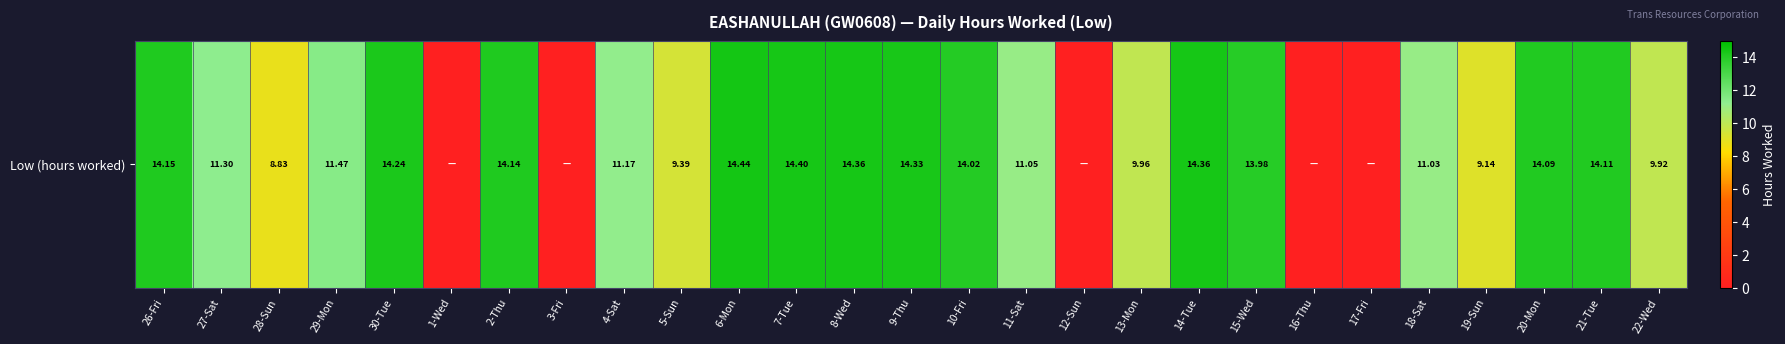

Rank the categories by value from lowest to highest.

1-Wed, 3-Fri, 12-Sun, 16-Thu, 17-Fri, 28-Sun, 19-Sun, 5-Sun, 22-Wed, 13-Mon, 18-Sat, 11-Sat, 4-Sat, 27-Sat, 29-Mon, 15-Wed, 10-Fri, 20-Mon, 21-Tue, 2-Thu, 26-Fri, 30-Tue, 9-Thu, 8-Wed, 14-Tue, 7-Tue, 6-Mon